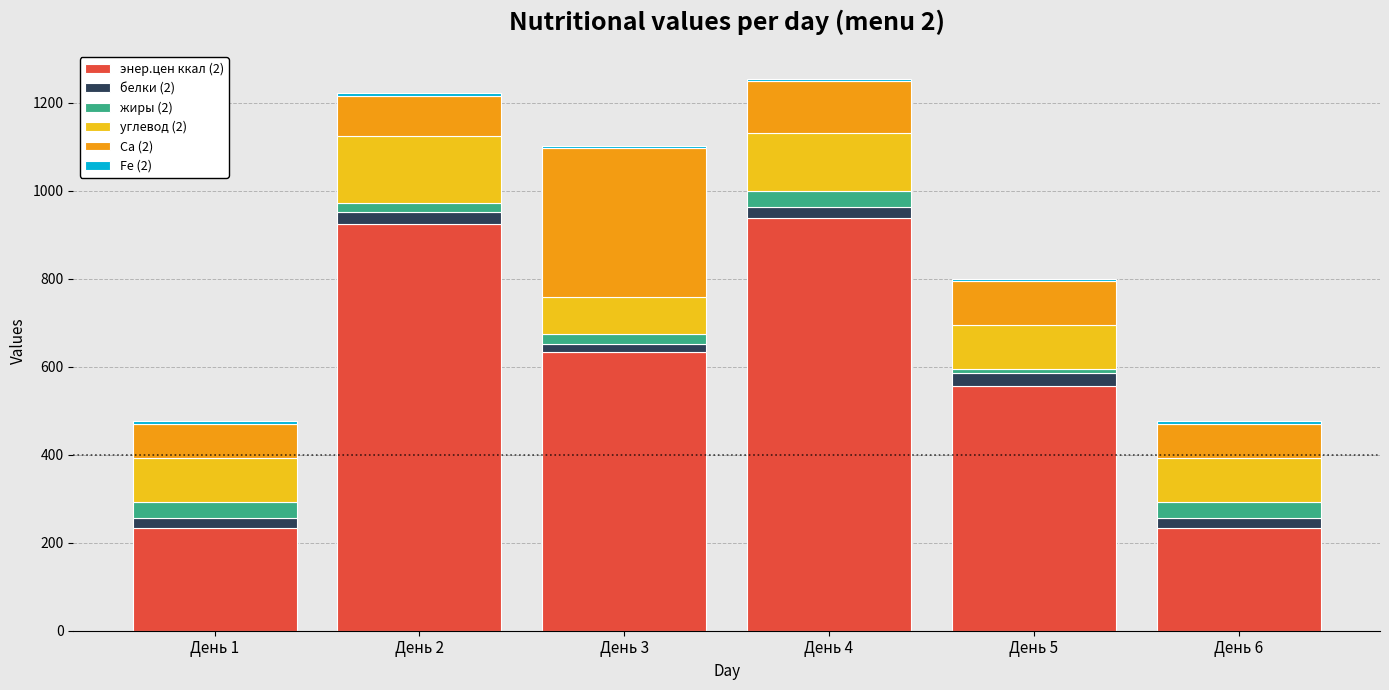

The value of энер.цен ккал (2) at День 6 is 72.1. True or false?

False